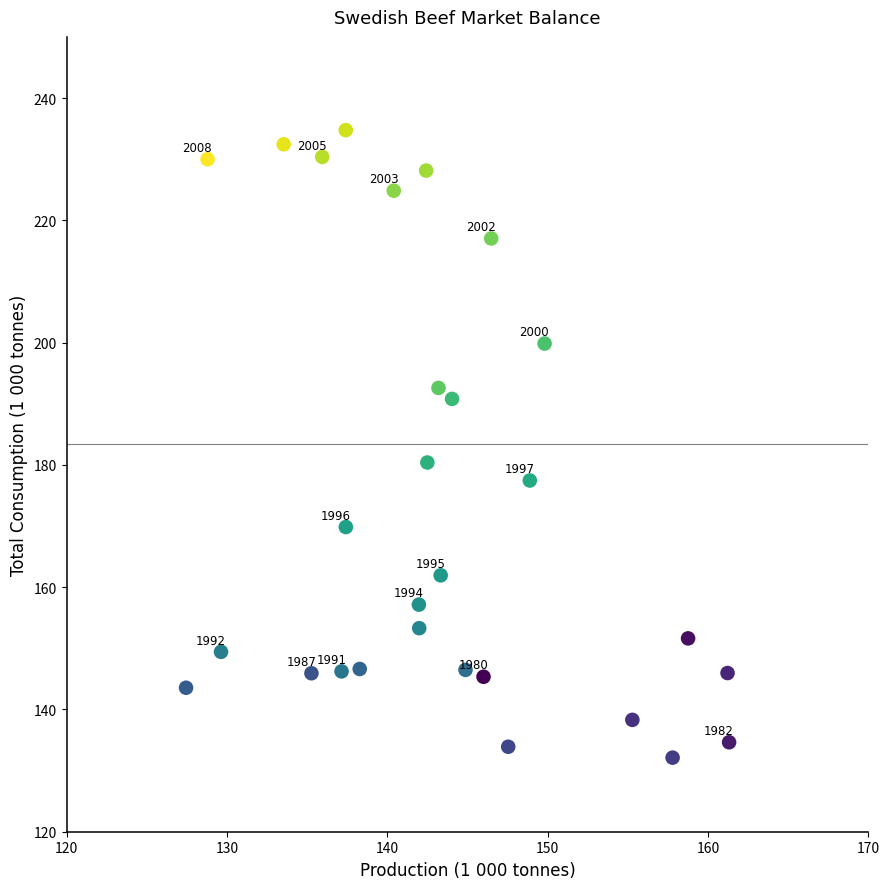

What is the range of Y values (max minus min)?

102.6